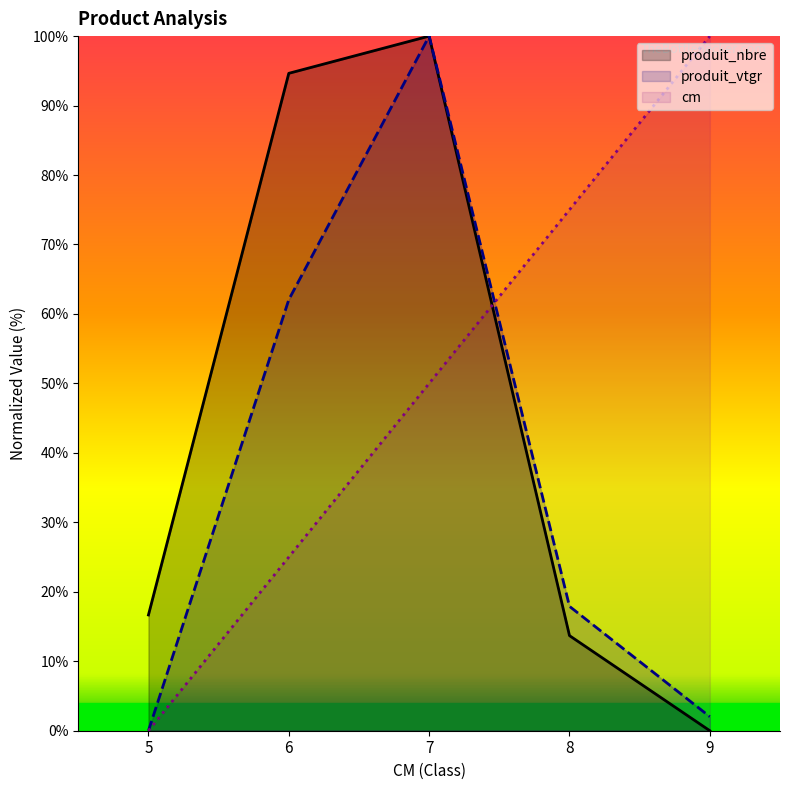

At which category is the sum across all series the highest?

7